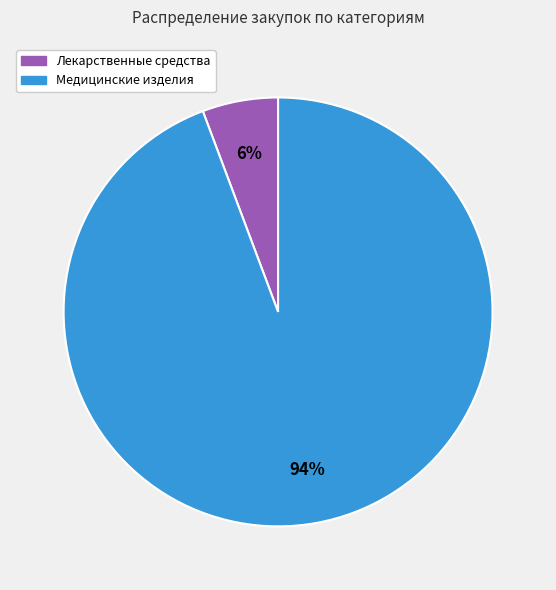

Which slice is the smallest?

Лекарственные средства